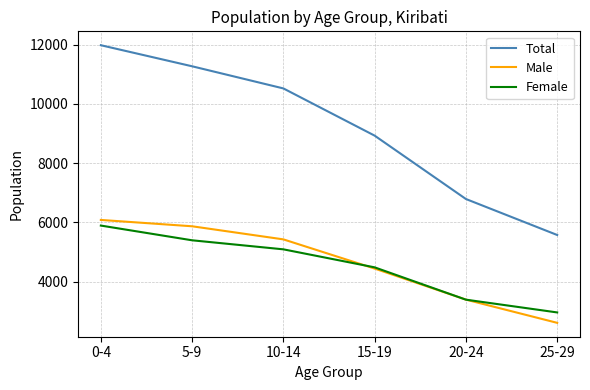

True or false: Male has more than 2 interior local peaks.

False